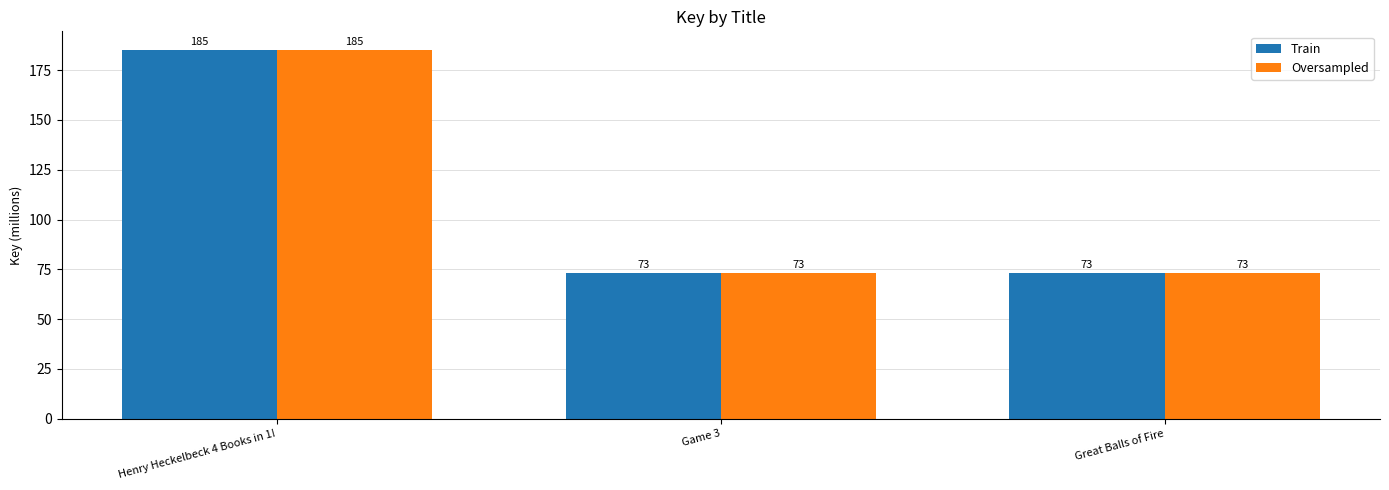

What is the approximate value of Train at Great Balls of Fire?

73.1